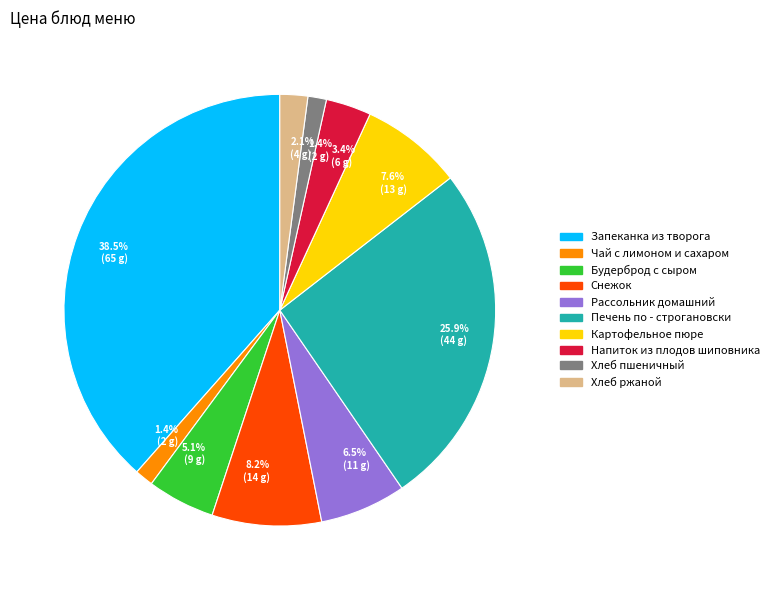

Which has a higher value, Картофельное пюре or Хлеб ржаной?

Картофельное пюре